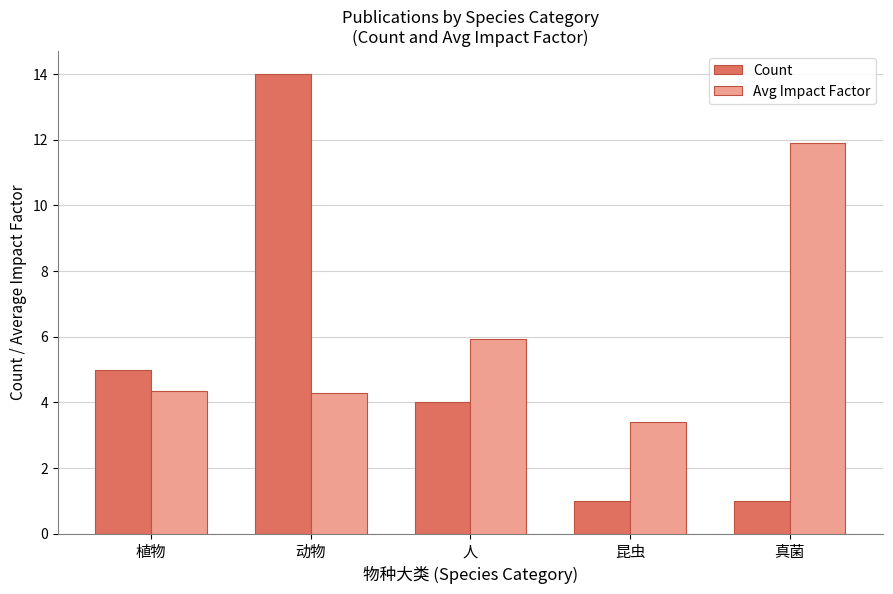

Does the chart contain stacked bars?

No